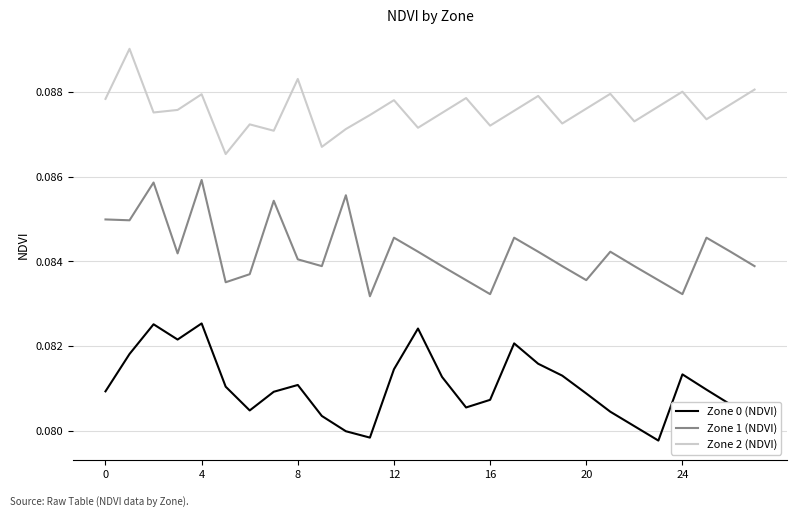

How many lines are shown in the chart?

3